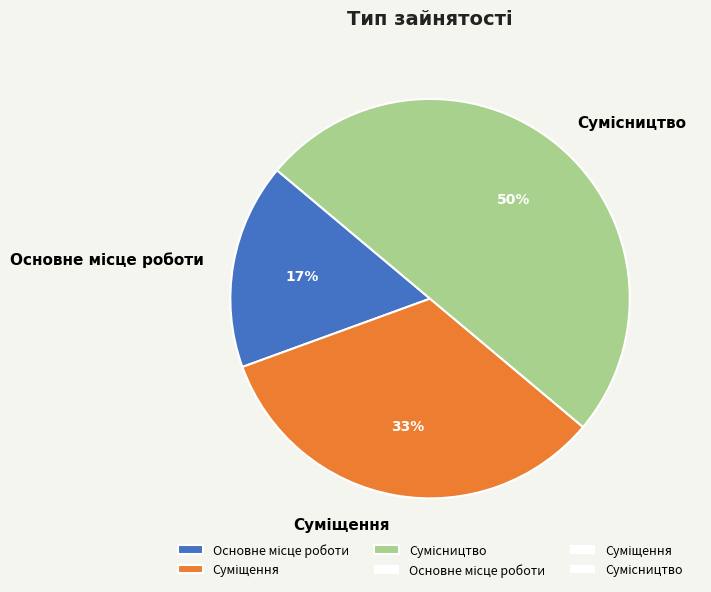

To the nearest percent, what is the average slice percentage?

33%